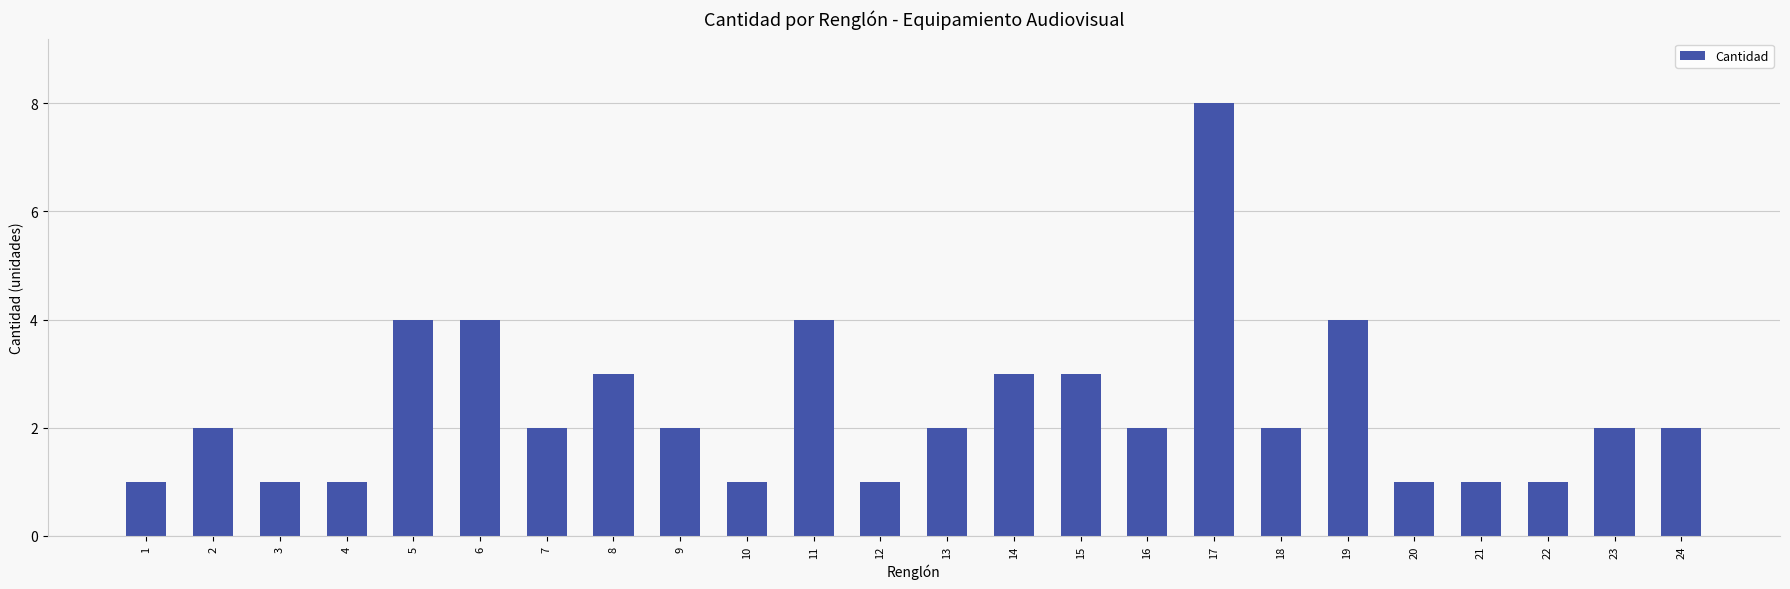

How many series are shown in this chart?

1